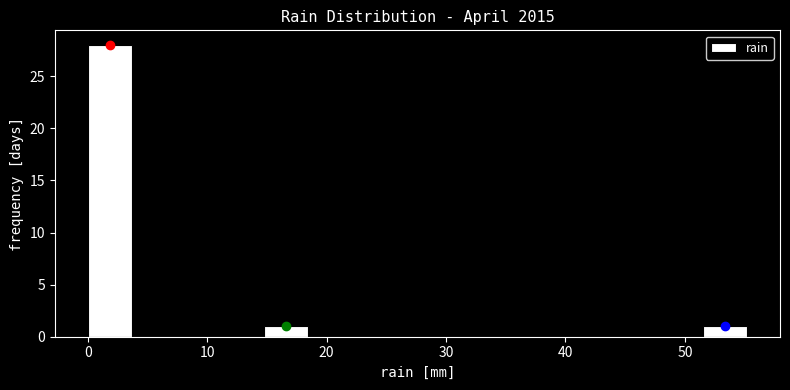

Read against the x-axis, roughly where is the centre of the tallest bar?

2